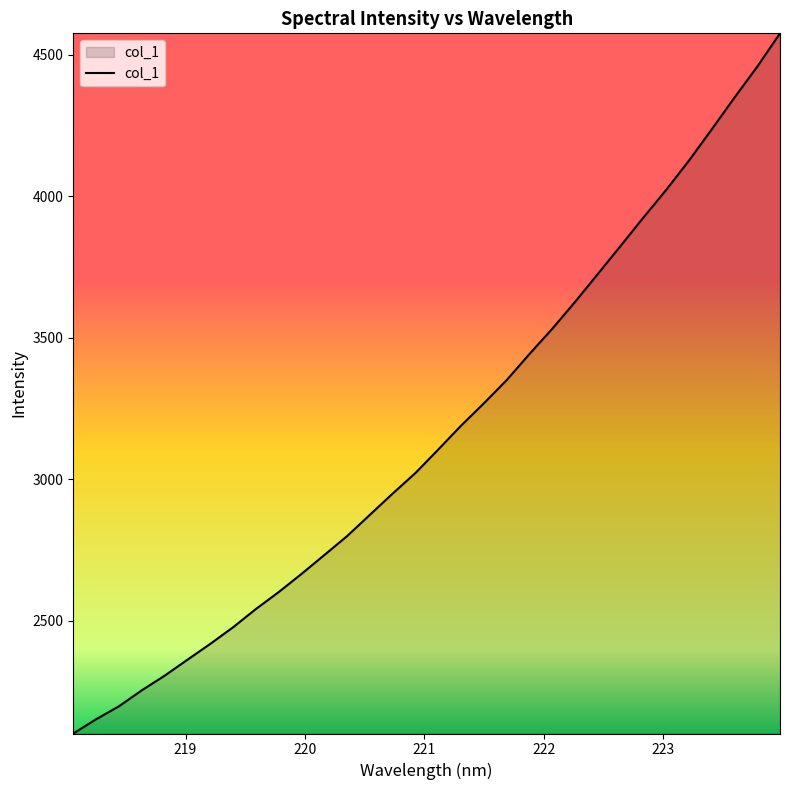

What is the difference between the maximum and minimum values?

2472.5